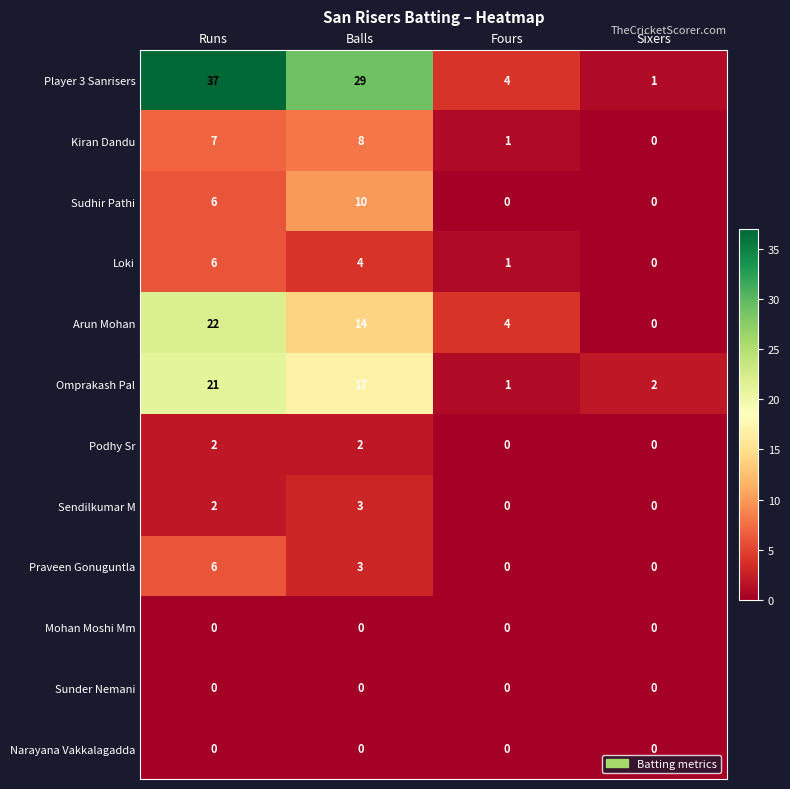

Which series changed the most between Balls and Fours?

Player 3 Sanrisers